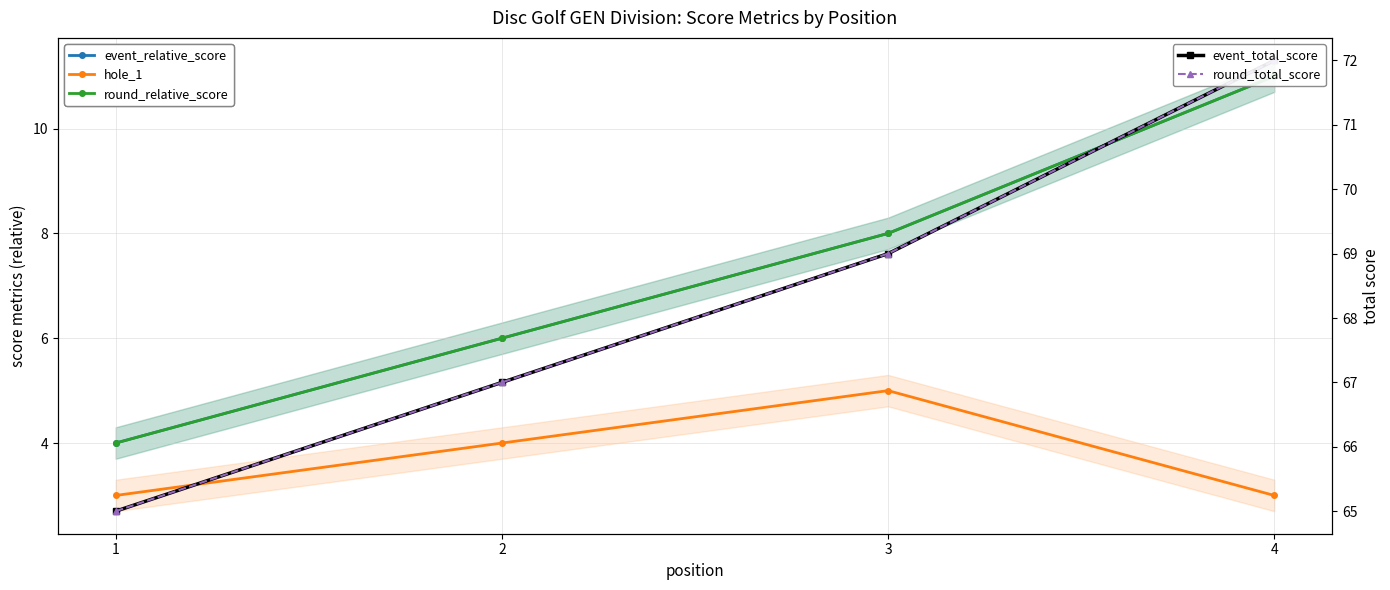

Where does the hole_1 series first go above 4?

3